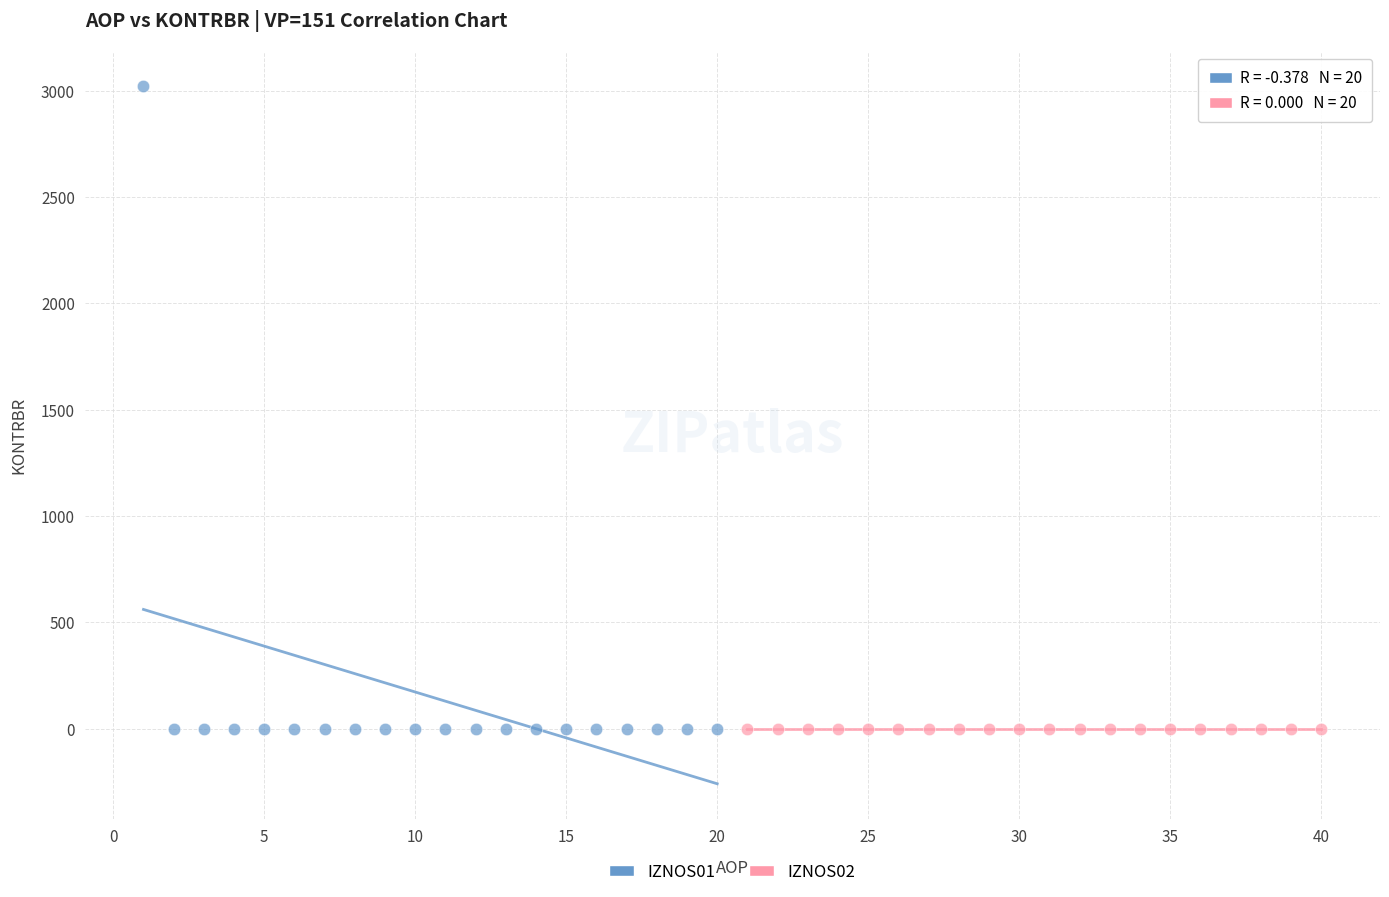

Which series reaches the maximum Y coordinate?

IZNOS01